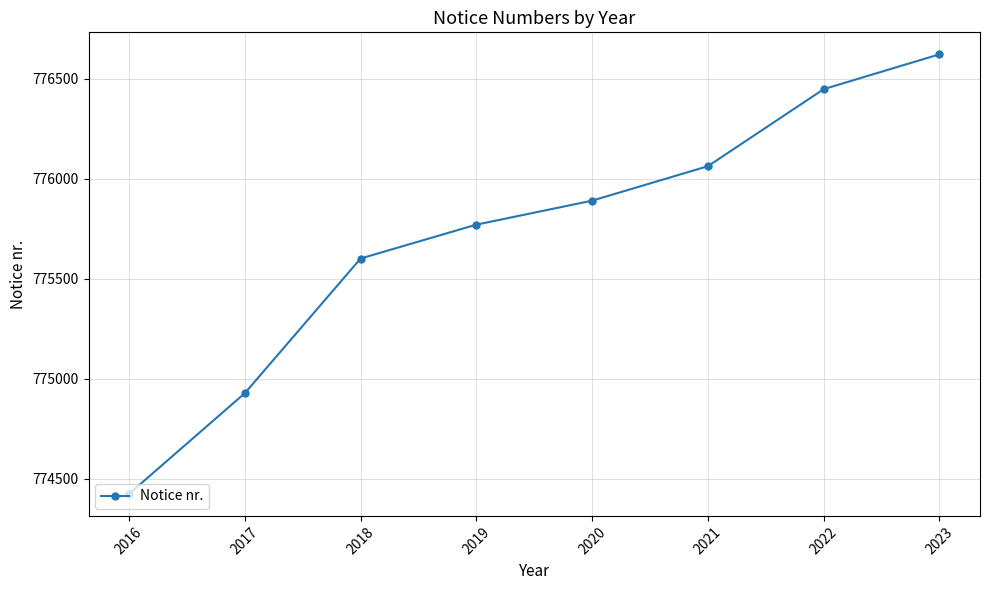

What value does the data have at 2023?

776621.3